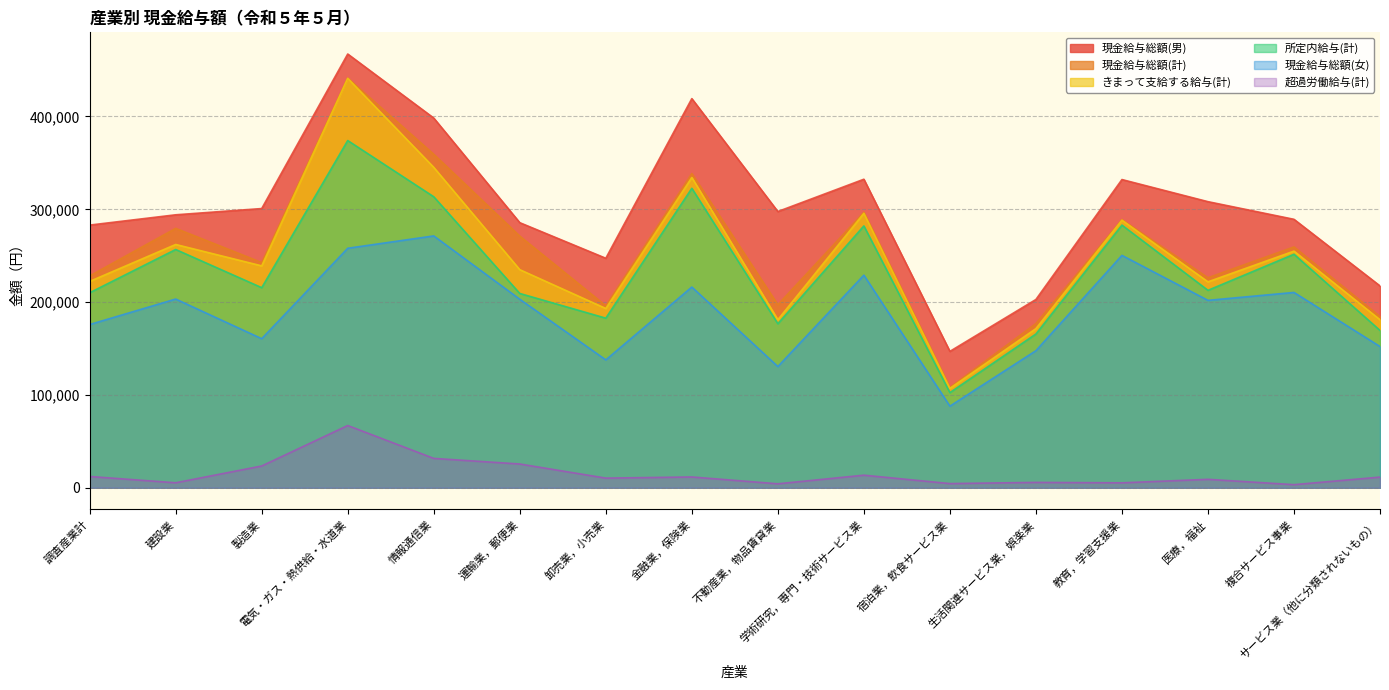

True or false: きまって支給する給与(計) and 現金給与総額(計) intersect in this chart.

False